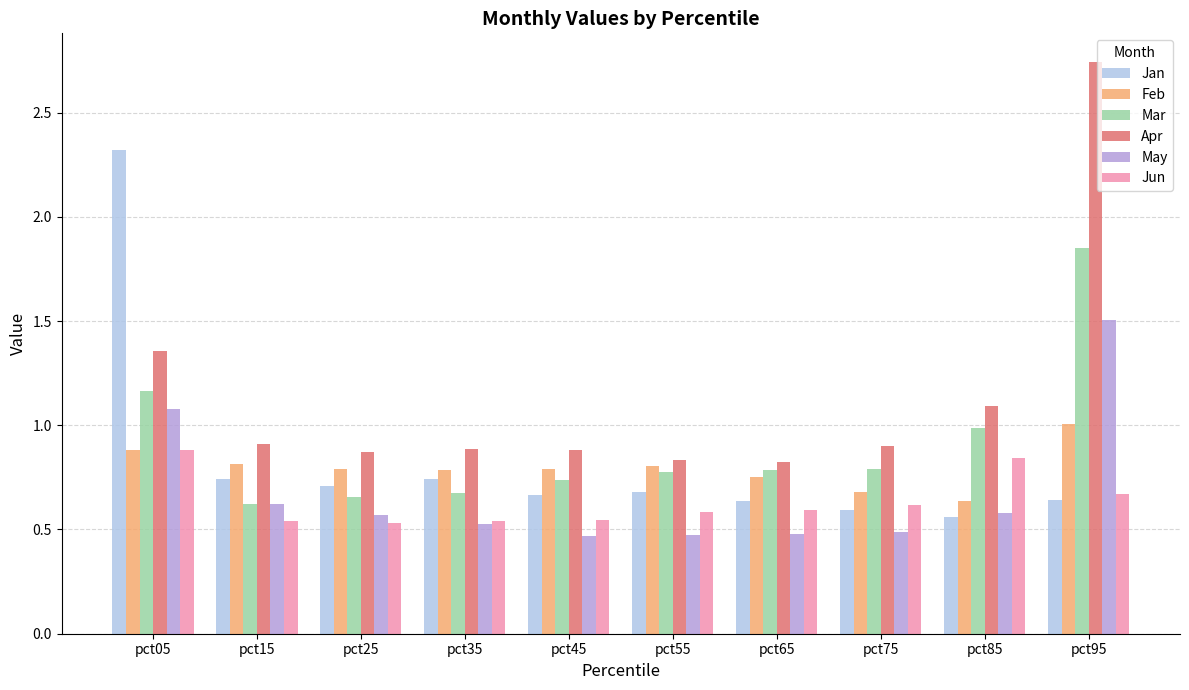

What is the difference between the highest and lowest values at pct55?

0.4